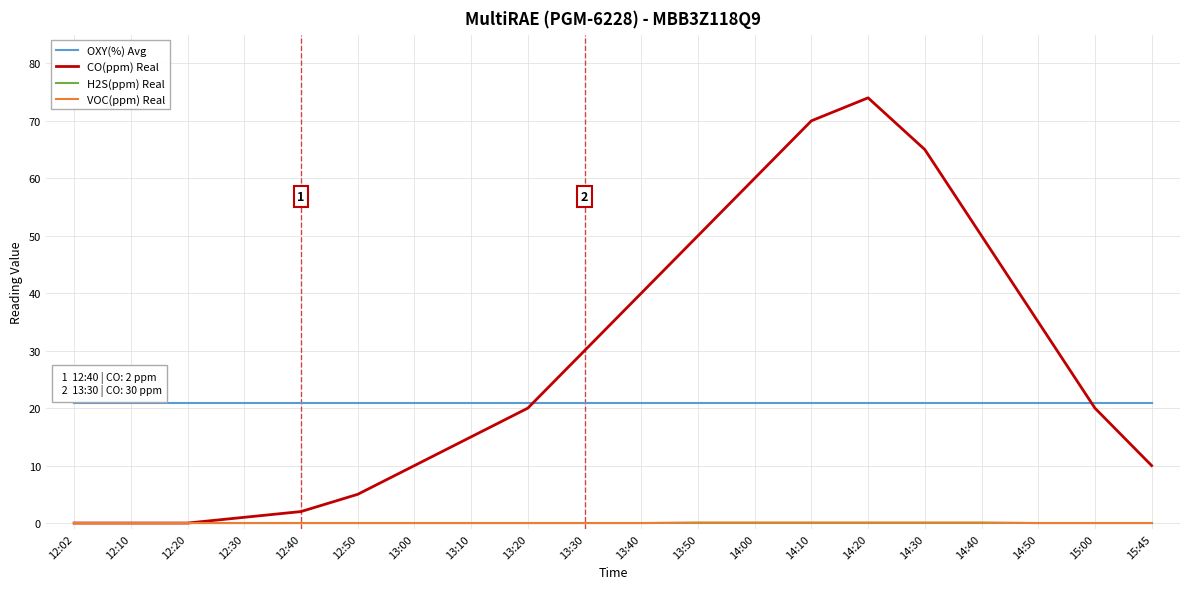

What is the difference between the highest and lowest values at 13:00?

20.9